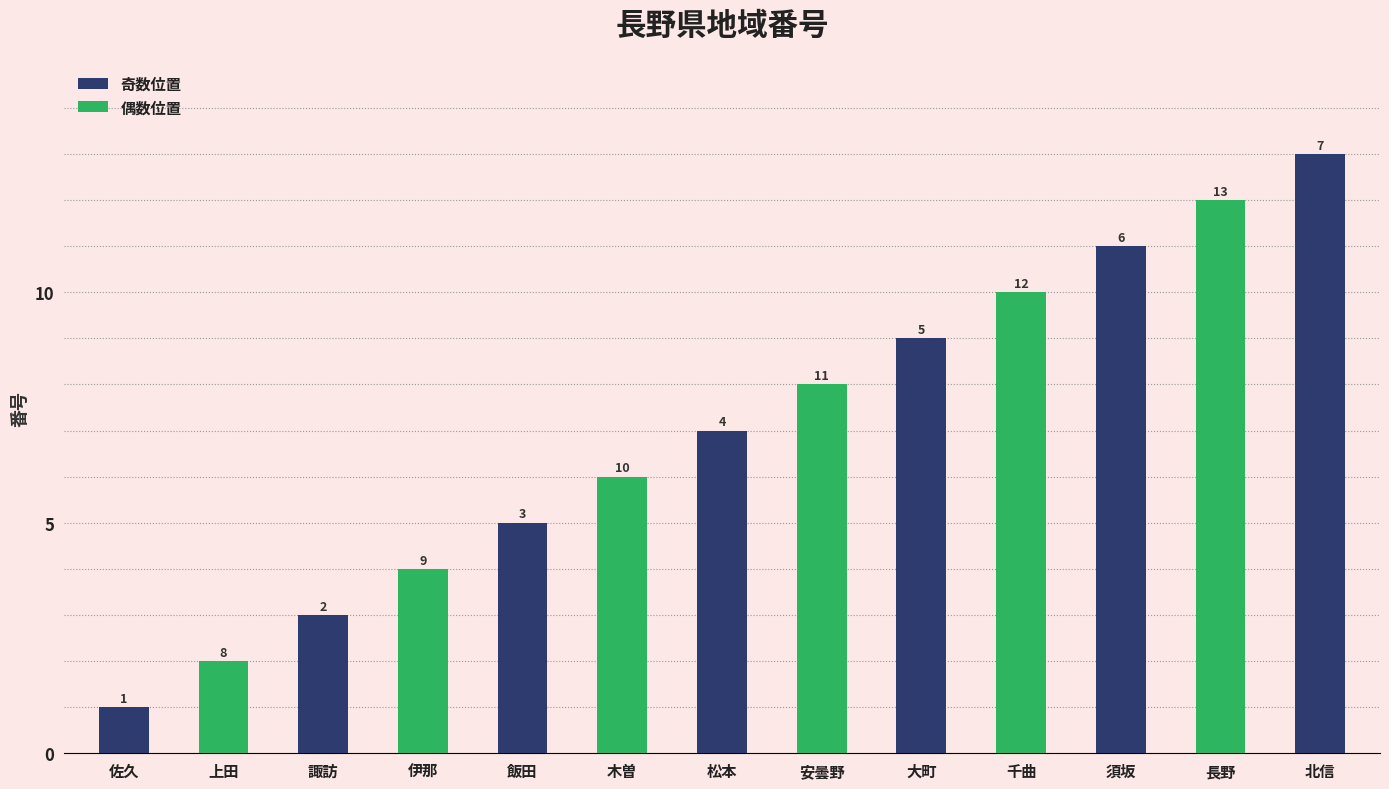

What position from the left is 伊那?

4